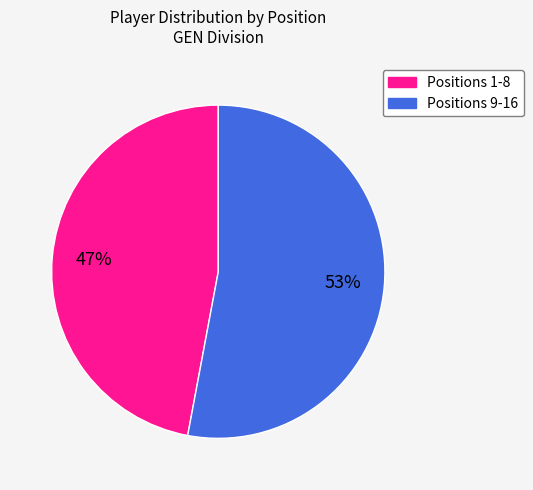

Count the number of slices in the pie.

2